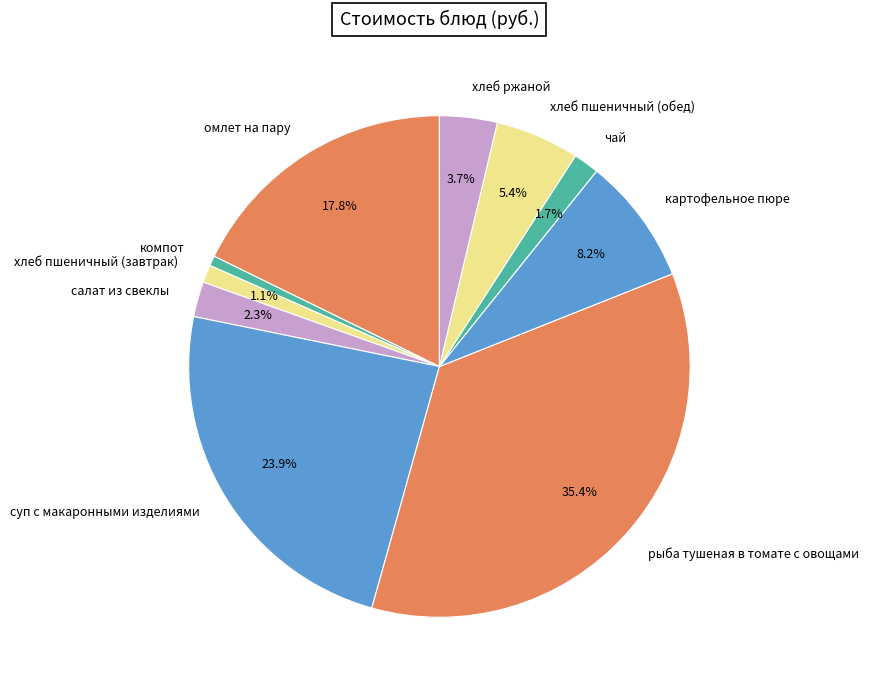

To the nearest percent, what is the average slice percentage?

10%